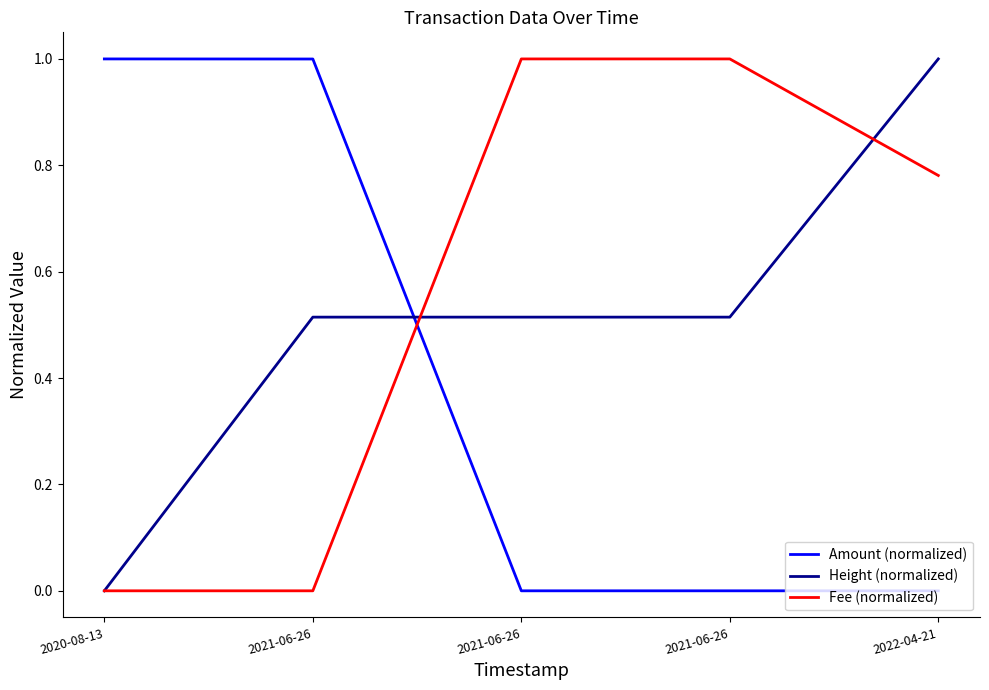

What is the difference between the highest and lowest values at 2021-06-26?

1.0